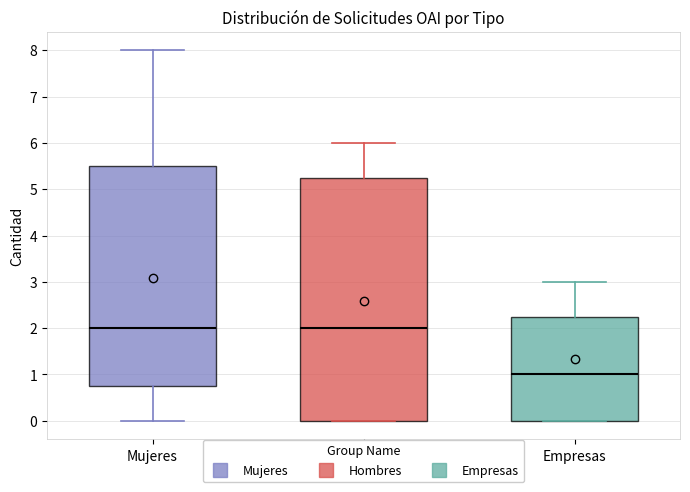

Reading left to right, transcribe this box plot: for each box, give where its median line is, the range the box spans, and where its two whiskers end, as read against the y-axis. The values are not printed on the chart, so give them approximately, as read against the axis.

Mujeres: median 2.0, box 0.8 to 5.5, whiskers 0.0 to 8.0
Hombres: median 2.0, box 0.0 to 5.3, whiskers 0.0 to 6.0
Empresas: median 1.0, box 0.0 to 2.3, whiskers 0.0 to 3.0